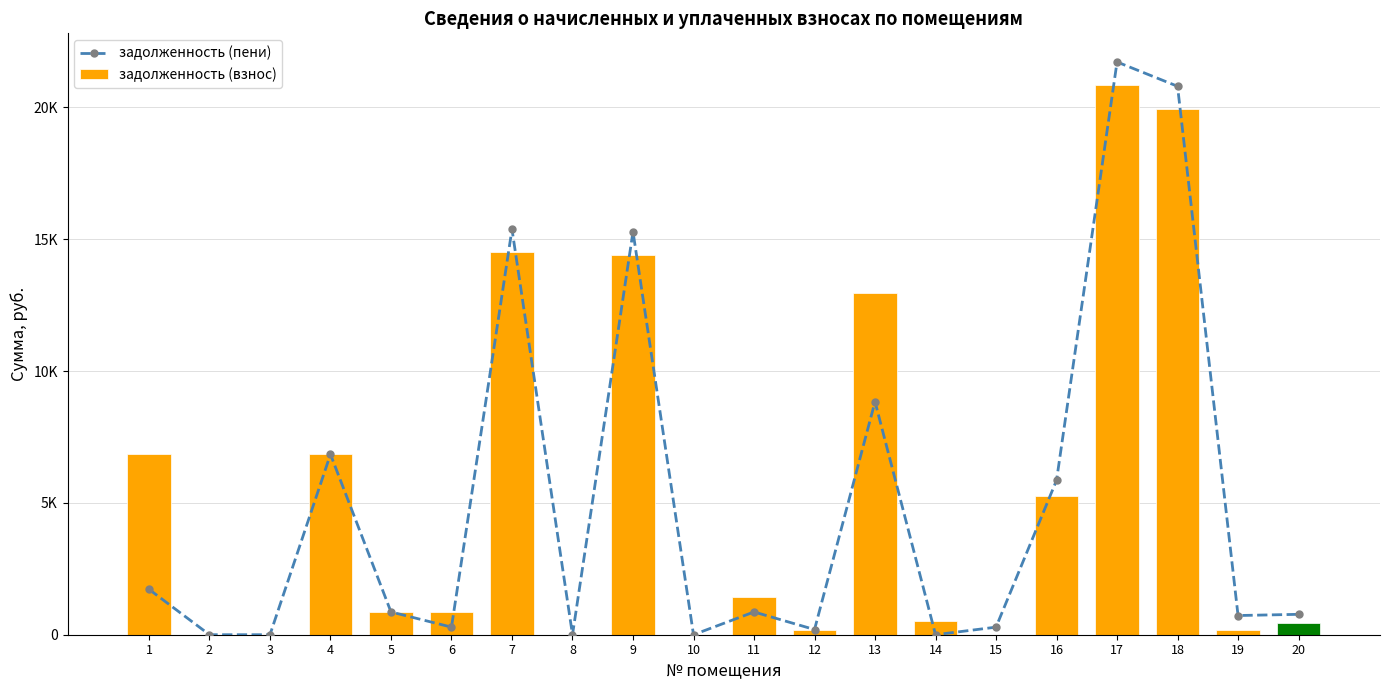

Are the bars grouped side by side (vs. stacked)?

Yes